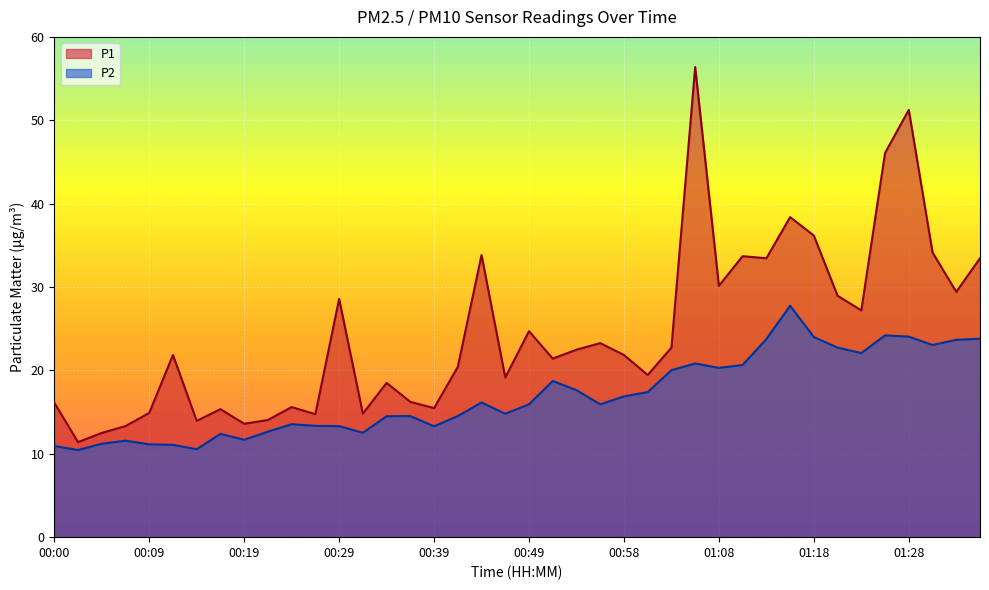

At which category does P1 reach its first local peak?

00:12